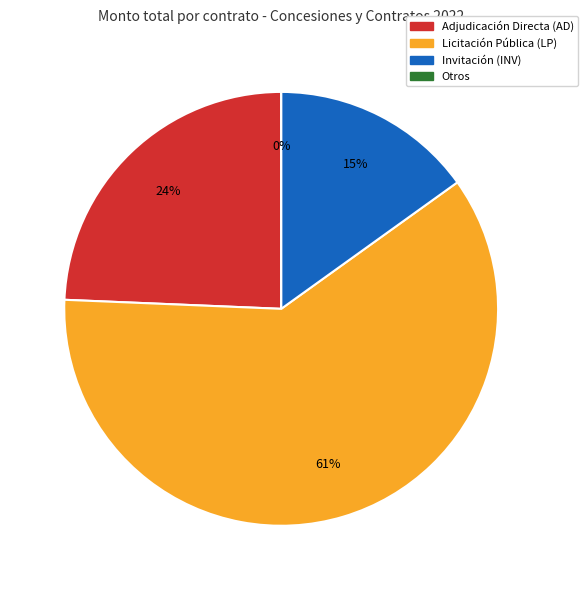

Is it true that CELSH-DGSA-INV-C046/2022 is 16% of the pie?

False